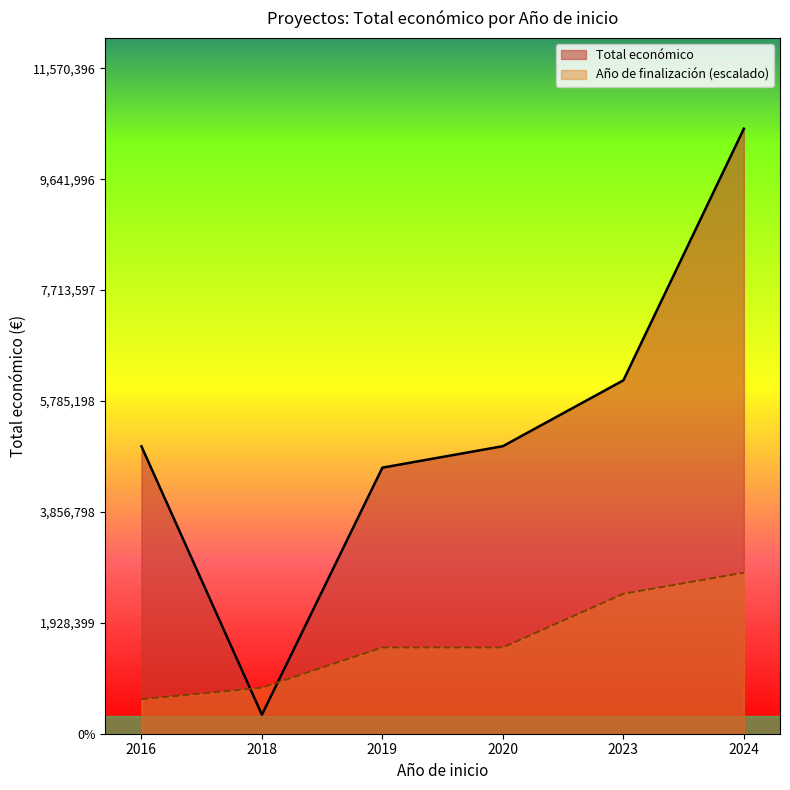

How many lines are shown in the chart?

2